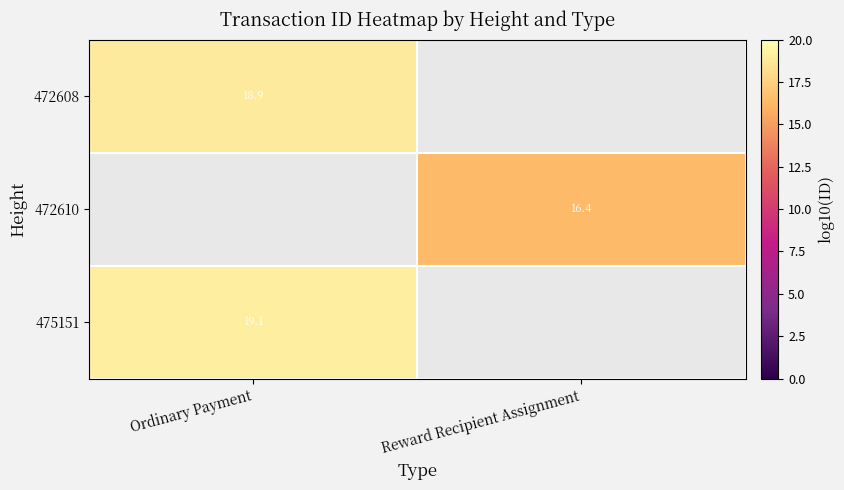

Is the value of 475151 at Ordinary Payment greater than the value of 472608 at Ordinary Payment?

Yes